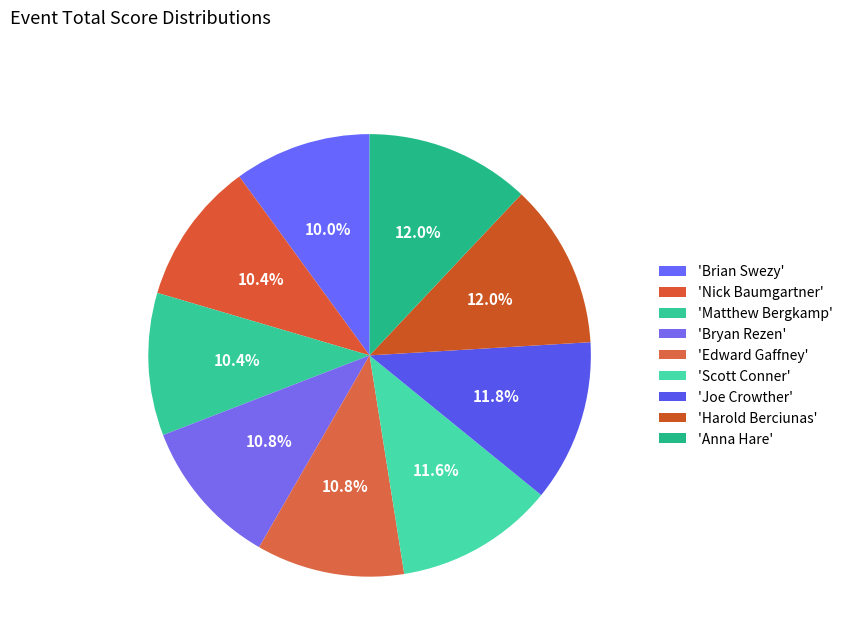

To the nearest percent, what is the average slice percentage?

11%